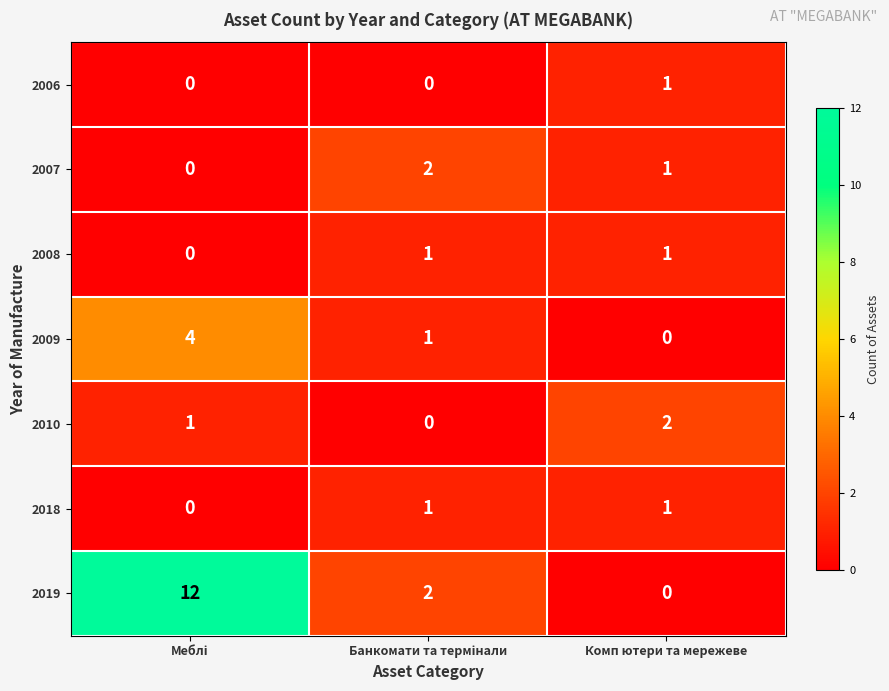

What is the difference between the maximum and second lowest values in the 2019 series?

10